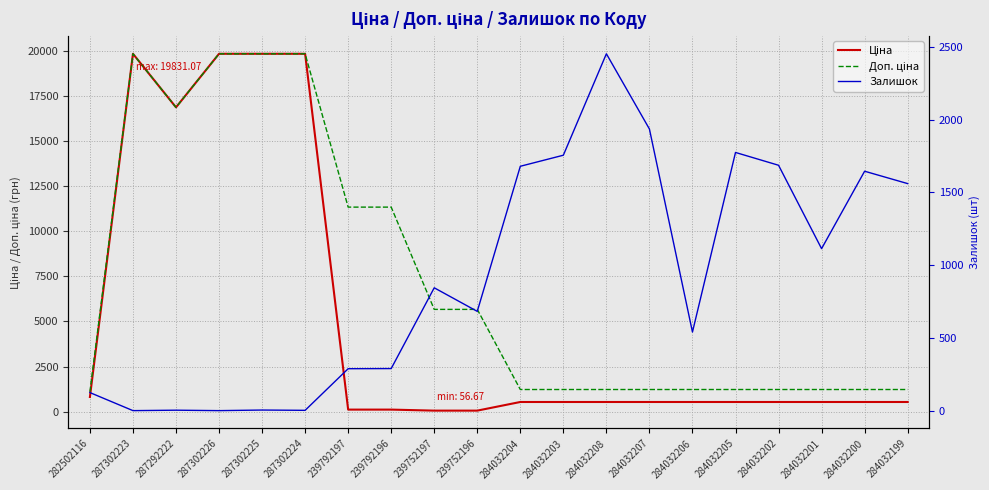

At which category does Доп. ціна reach its first local peak?

287302223